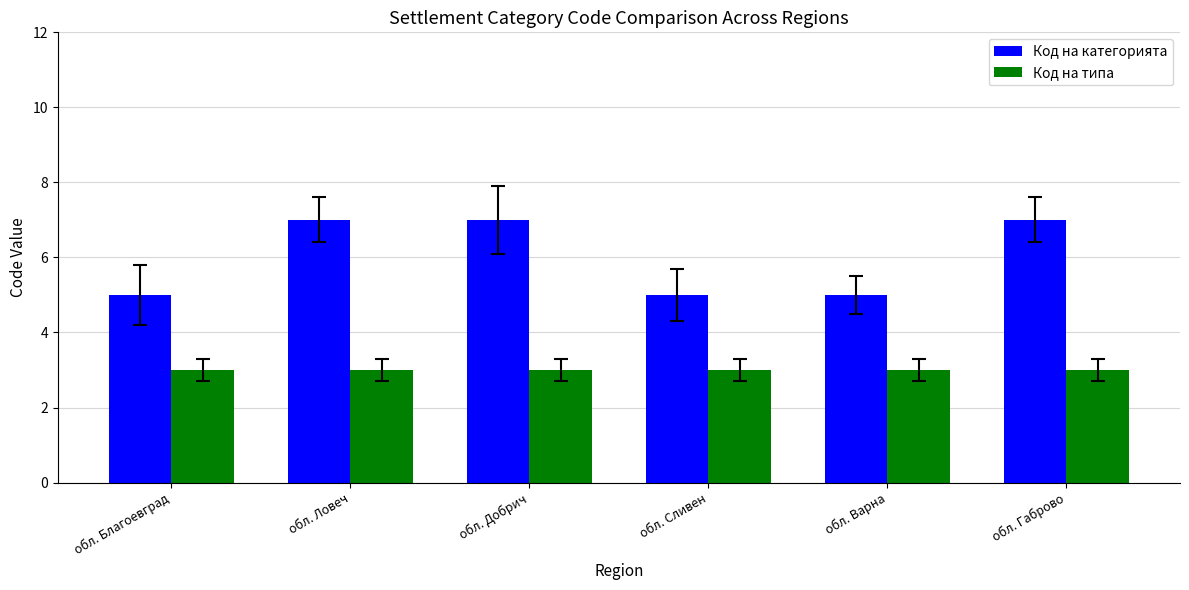

What is the total value across all series at обл. Габрово?

10